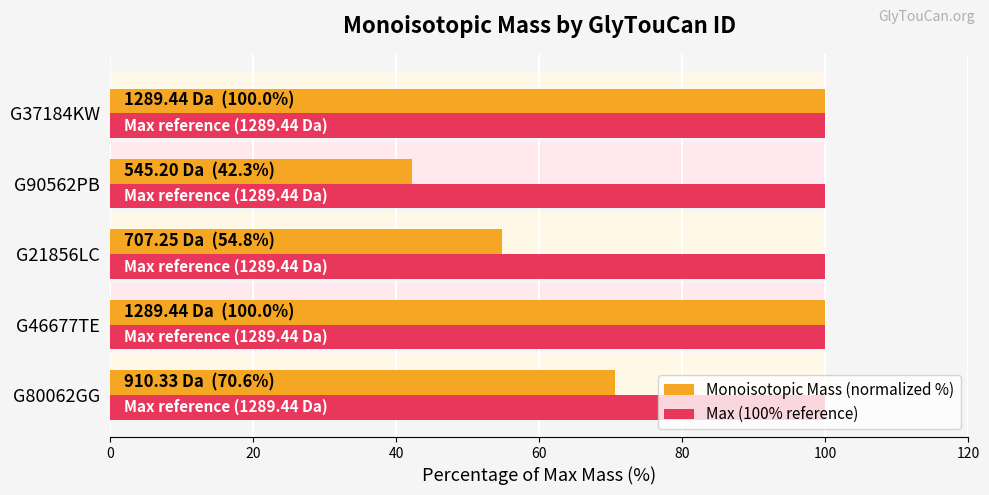

Rank the series at 0 from highest to lowest value.

Monoisotopic Mass (normalized %), Max (100% reference)